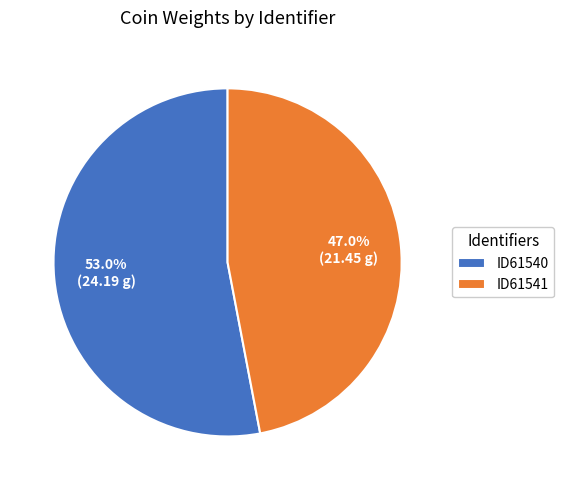

Does ID61540 account for over 50% of the chart?

Yes